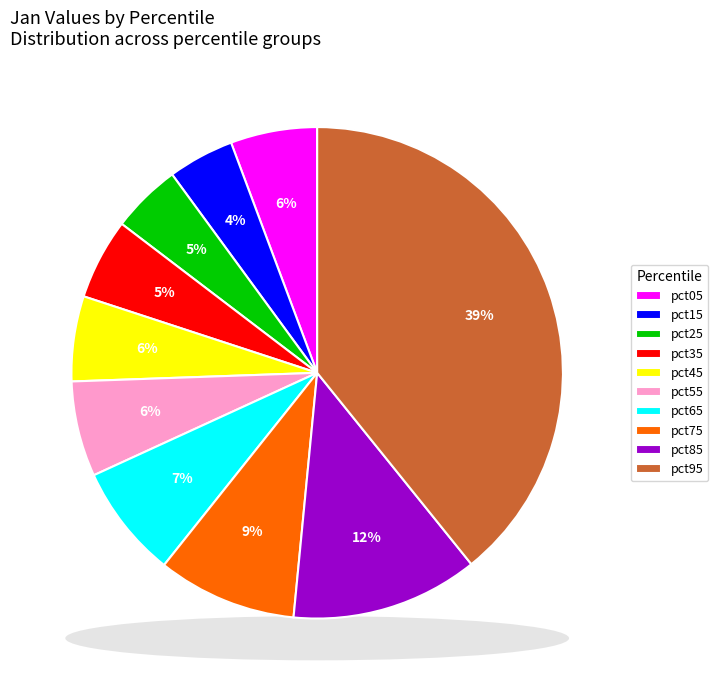

What percentage is the pct95 slice, to the nearest percent?

39%